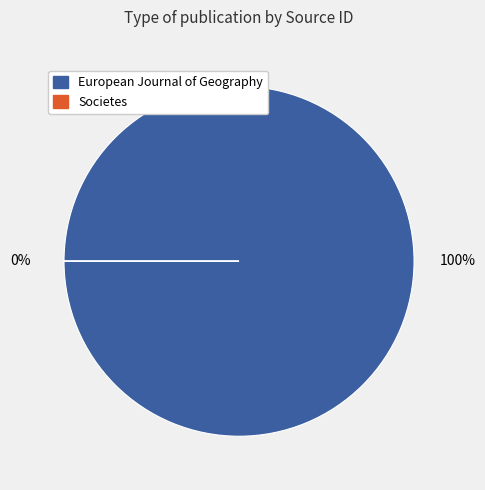

Rank the categories by value from lowest to highest.

Societes, European Journal of Geography